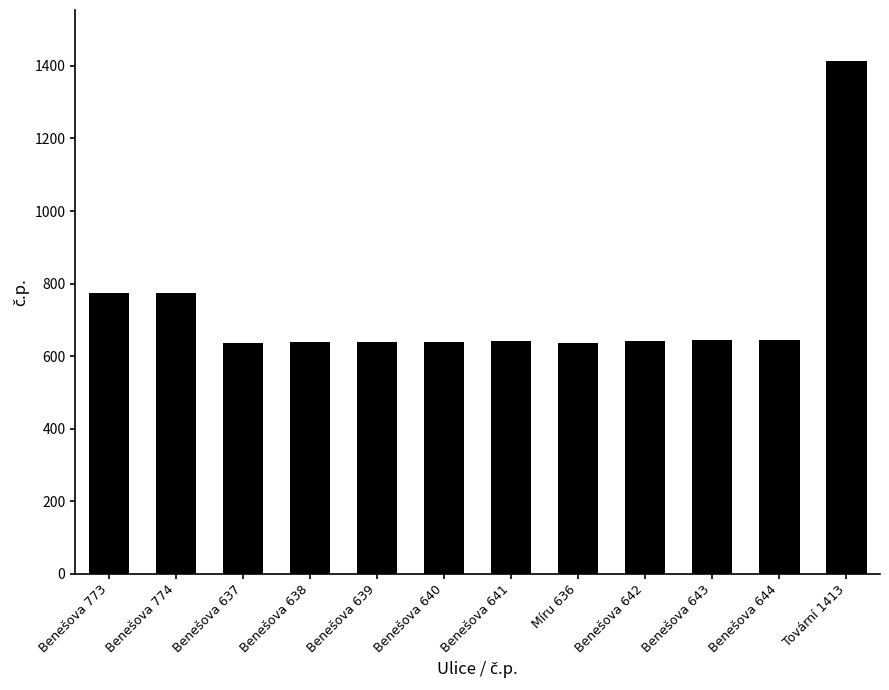

What is the greatest value displayed?

1413